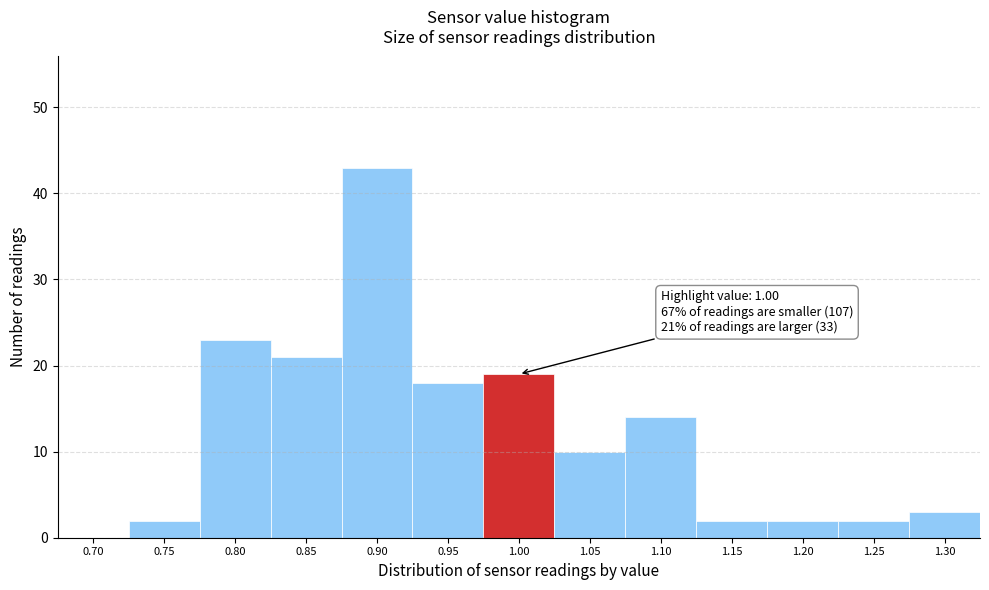

Reading right to left, what are all the values shown in this chart?

1.30=3	1.25=2	1.20=2	1.15=2	1.10=14	1.05=10	1.00=19	0.95=18	0.90=43	0.85=21	0.80=23	0.75=2	0.70=0